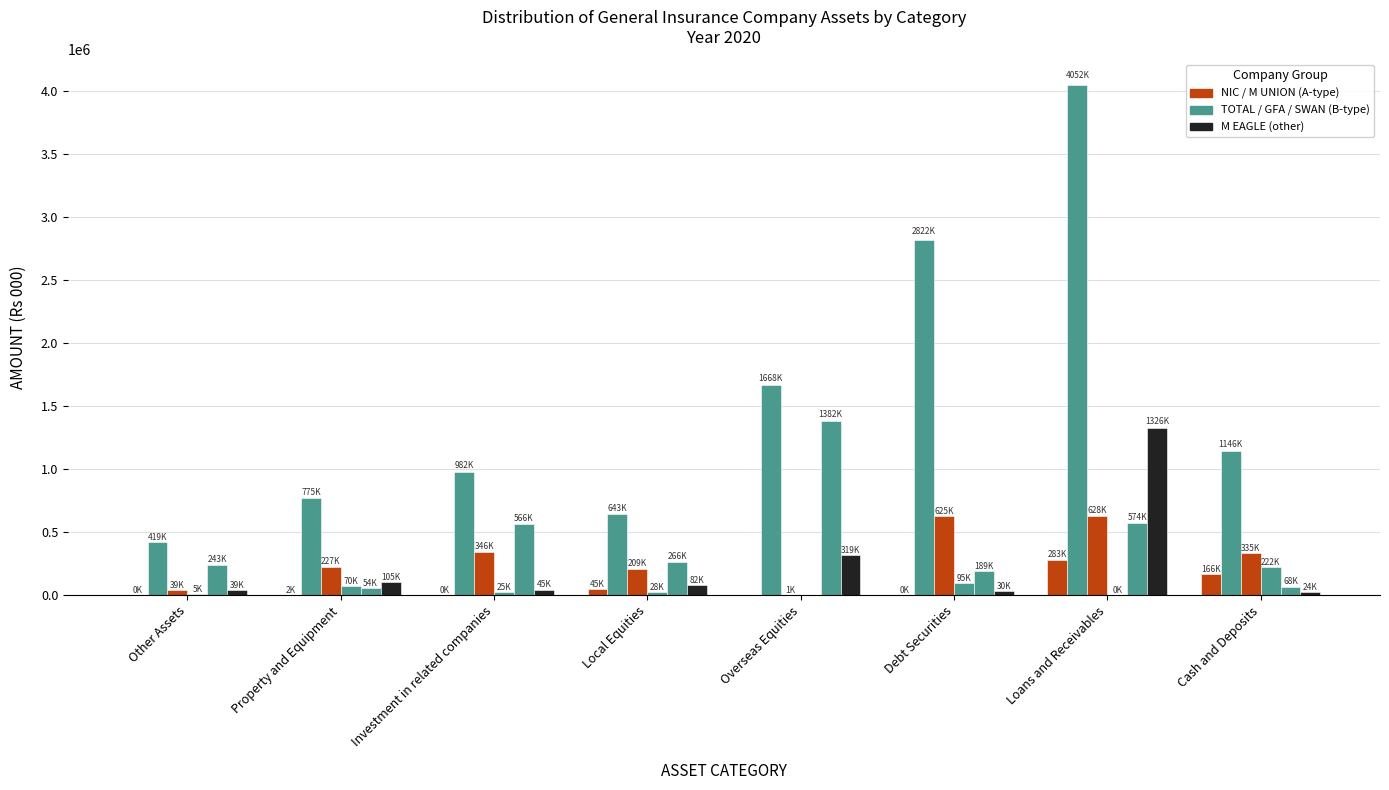

How many data points does each series have?

8